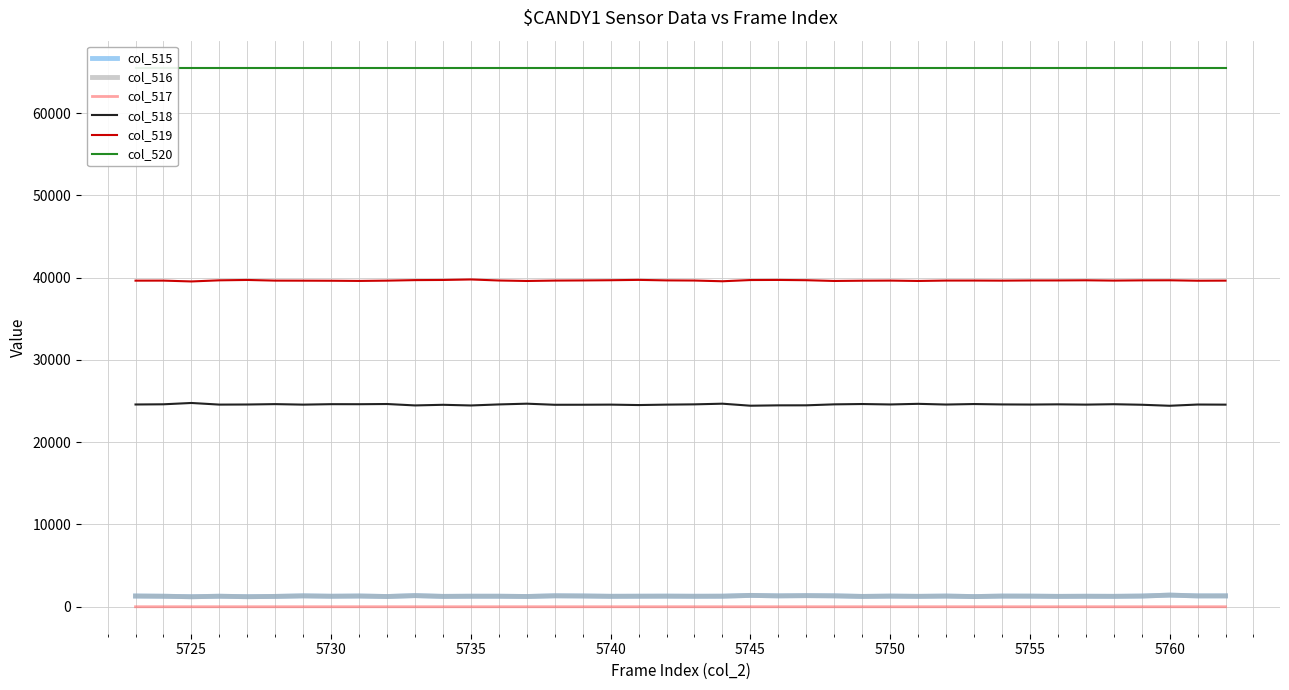

True or false: col_517 and col_519 cross at least once.

False